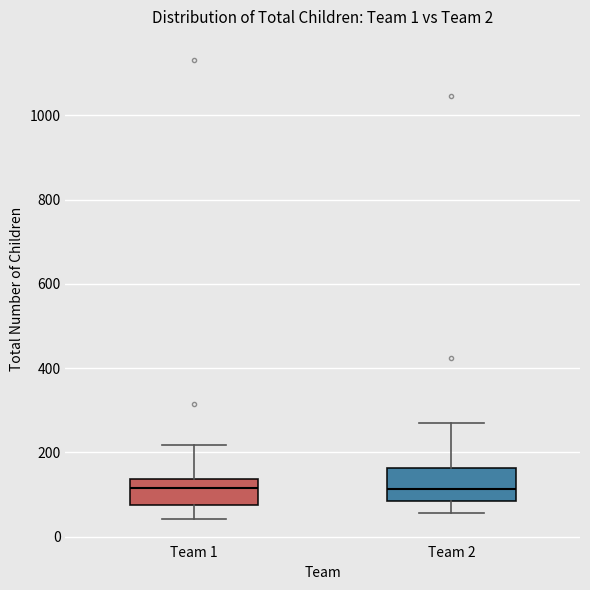

Reading left to right, transcribe this box plot: for each box, give where its median line is, the range the box spans, and where its two whiskers end, as read against the y-axis. The values are not printed on the chart, so give them approximately, as read against the axis.

Team 1: median 120, box 80 to 140, whiskers 40 to 220
Team 2: median 120, box 80 to 160, whiskers 60 to 260